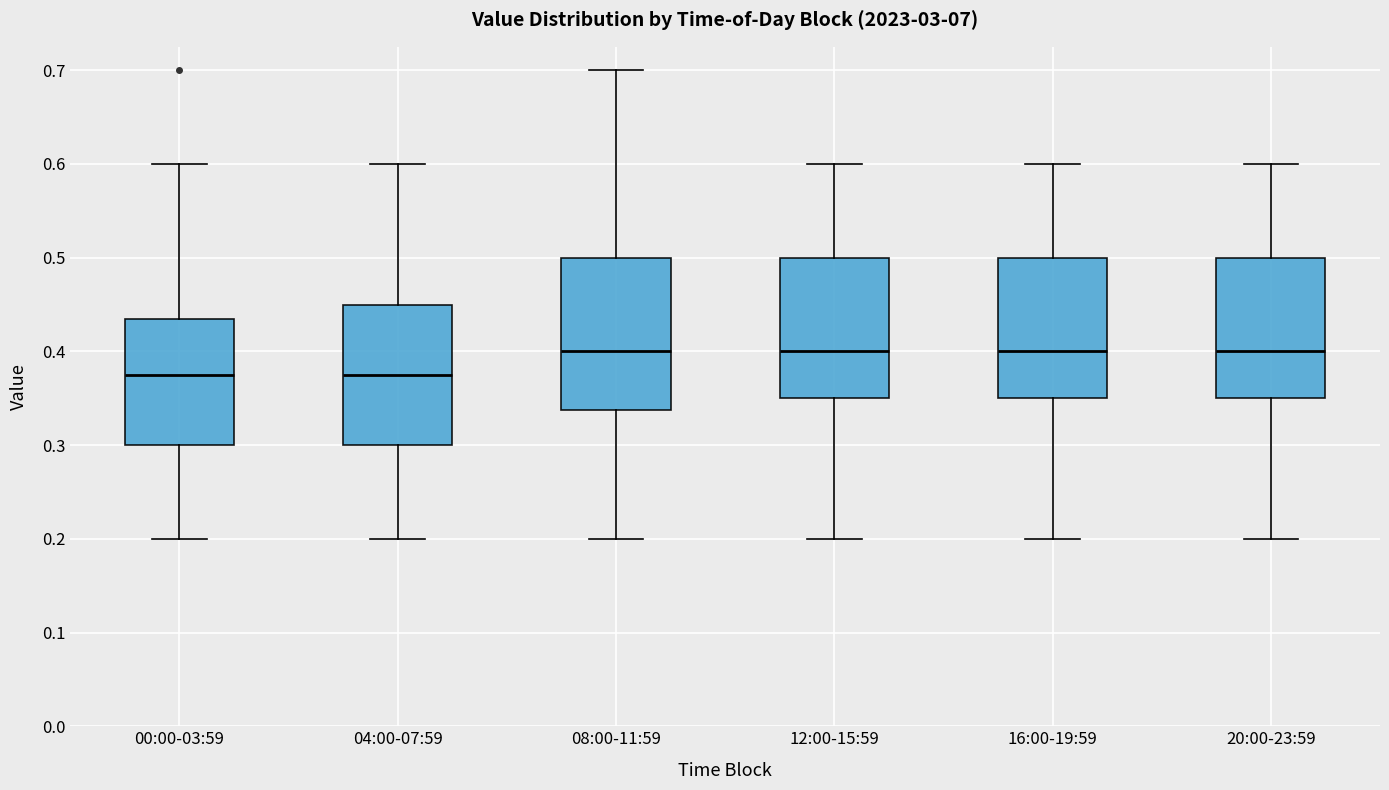

Reading left to right, read every box against the y-axis: the position of its median line, the range the box covers, and the ends of its whiskers. The values are not printed on the chart, so give them approximately, as read against the axis.

00:00-03:59: median 0.38, box 0.30 to 0.44, whiskers 0.20 to 0.60
04:00-07:59: median 0.38, box 0.30 to 0.45, whiskers 0.20 to 0.60
08:00-11:59: median 0.40, box 0.34 to 0.50, whiskers 0.20 to 0.70
12:00-15:59: median 0.40, box 0.35 to 0.50, whiskers 0.20 to 0.60
16:00-19:59: median 0.40, box 0.35 to 0.50, whiskers 0.20 to 0.60
20:00-23:59: median 0.40, box 0.35 to 0.50, whiskers 0.20 to 0.60